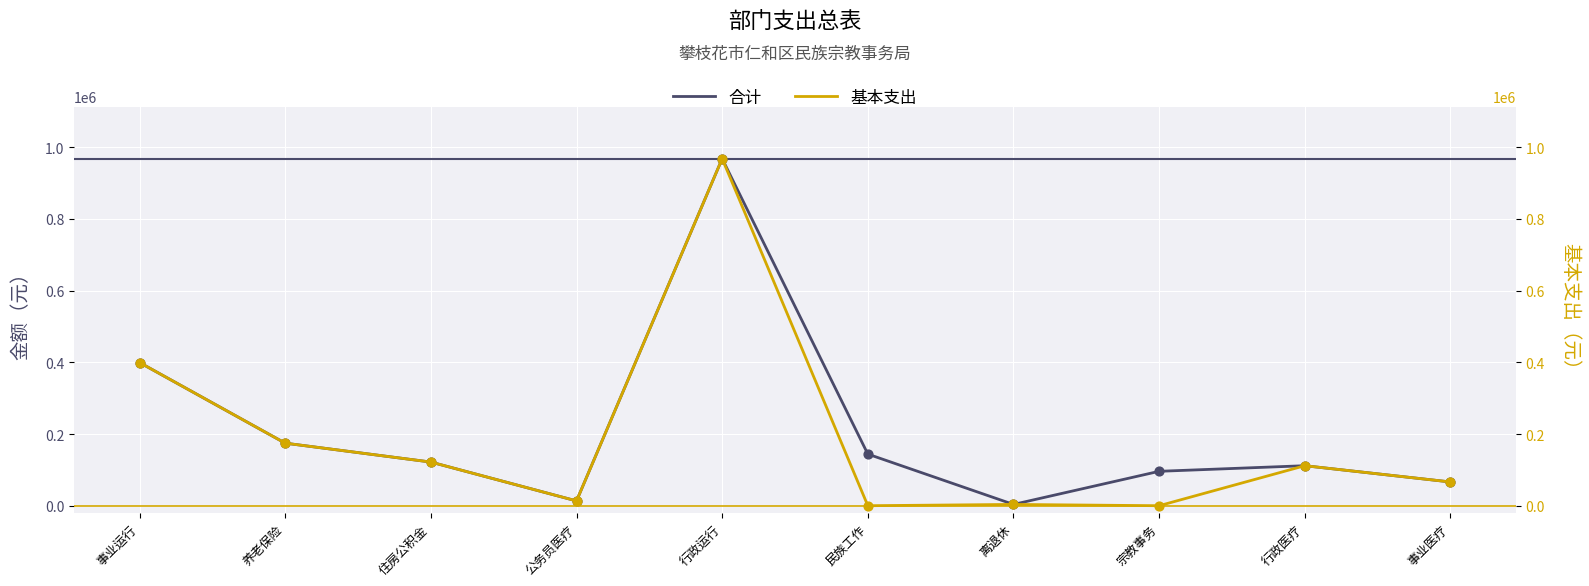

Is the value of 合计 at 离退休 greater than the value of 基本支出 at 行政运行?

No